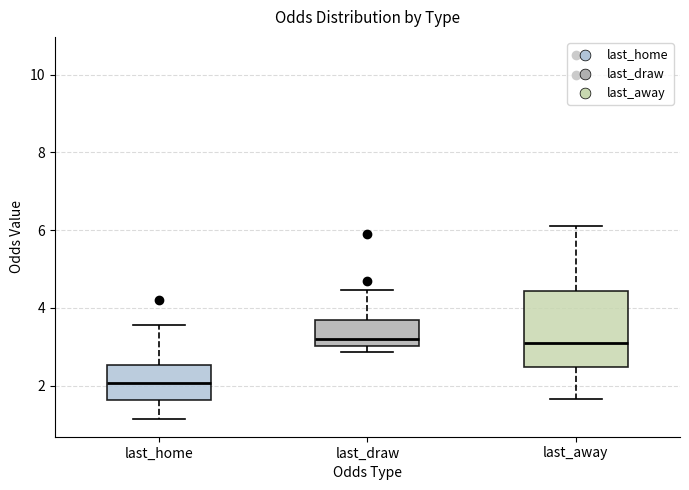

Where does the upper whisker of the box for last_draw end on the y-axis? The values are not printed on the chart, so give them approximately, as read against the axis.

4.4